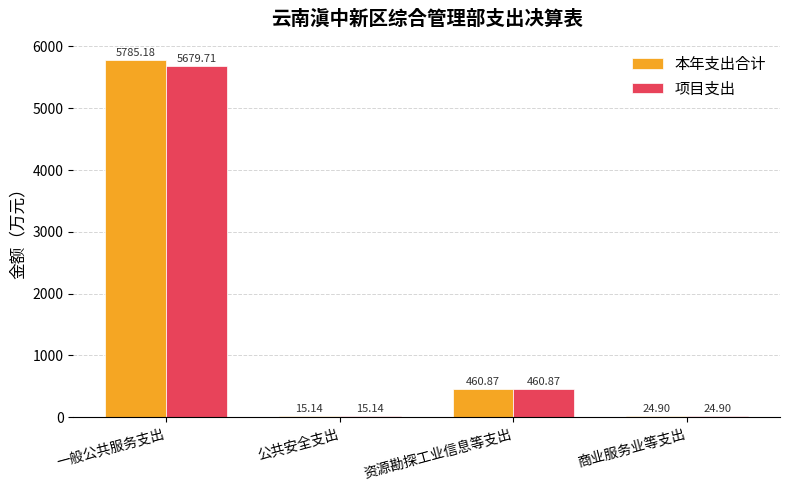

Does the chart contain stacked bars?

No